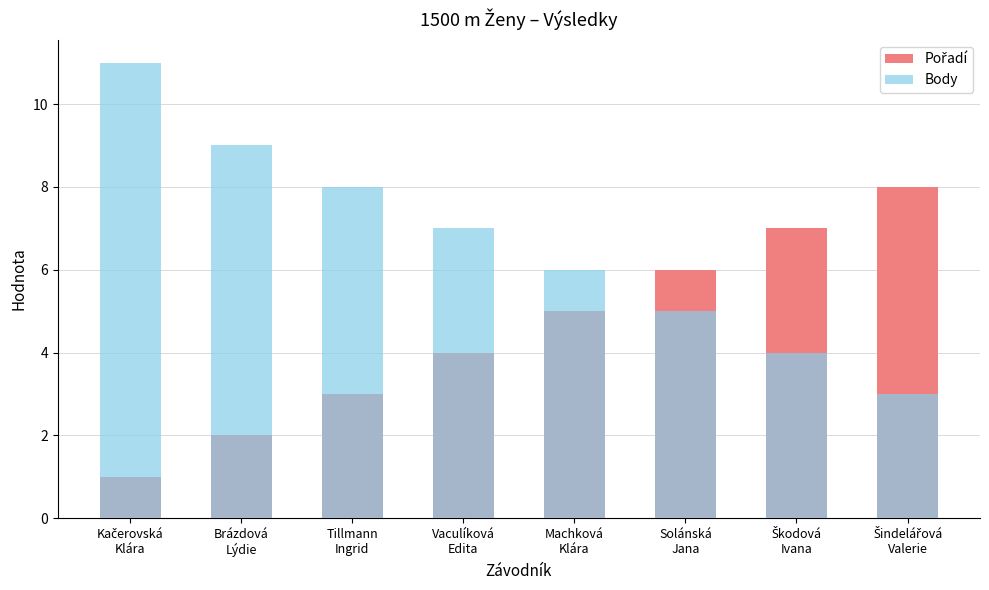

Which series has the largest total across all categories?

Body